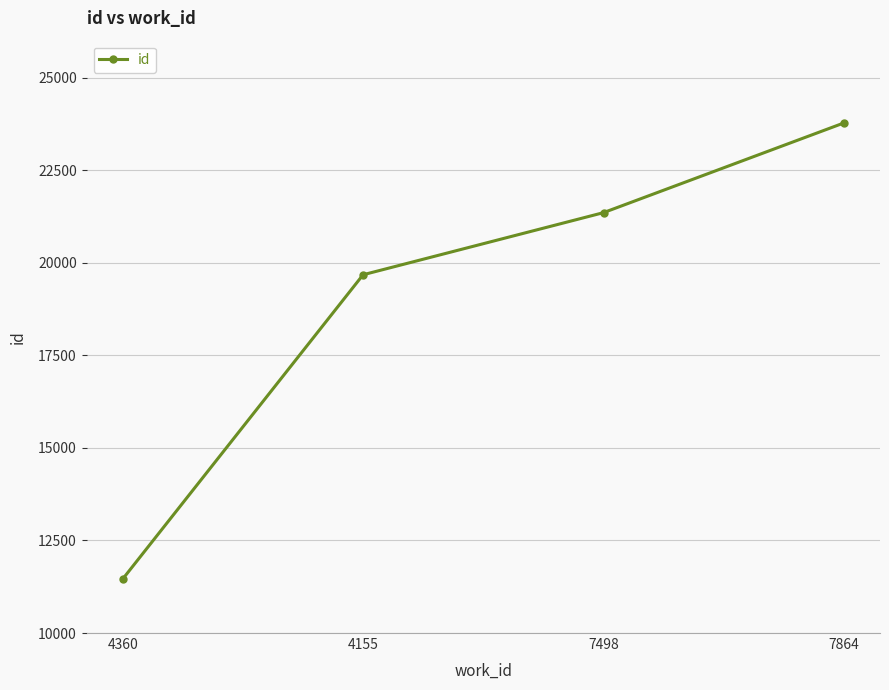

Reading left to right, extract all data points from this chart.

4360=11457	4155=19677	7498=21355	7864=23778